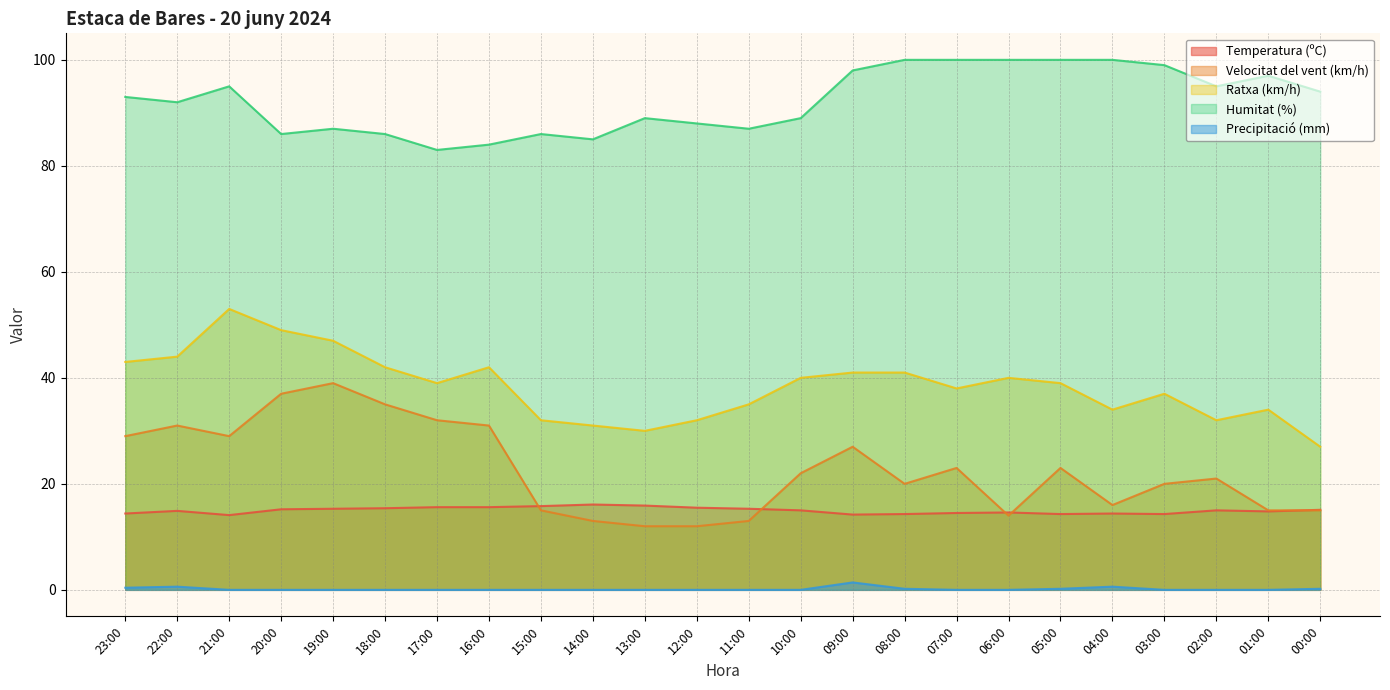

What is the average value of the Temperatura (ºC) series?

15.0